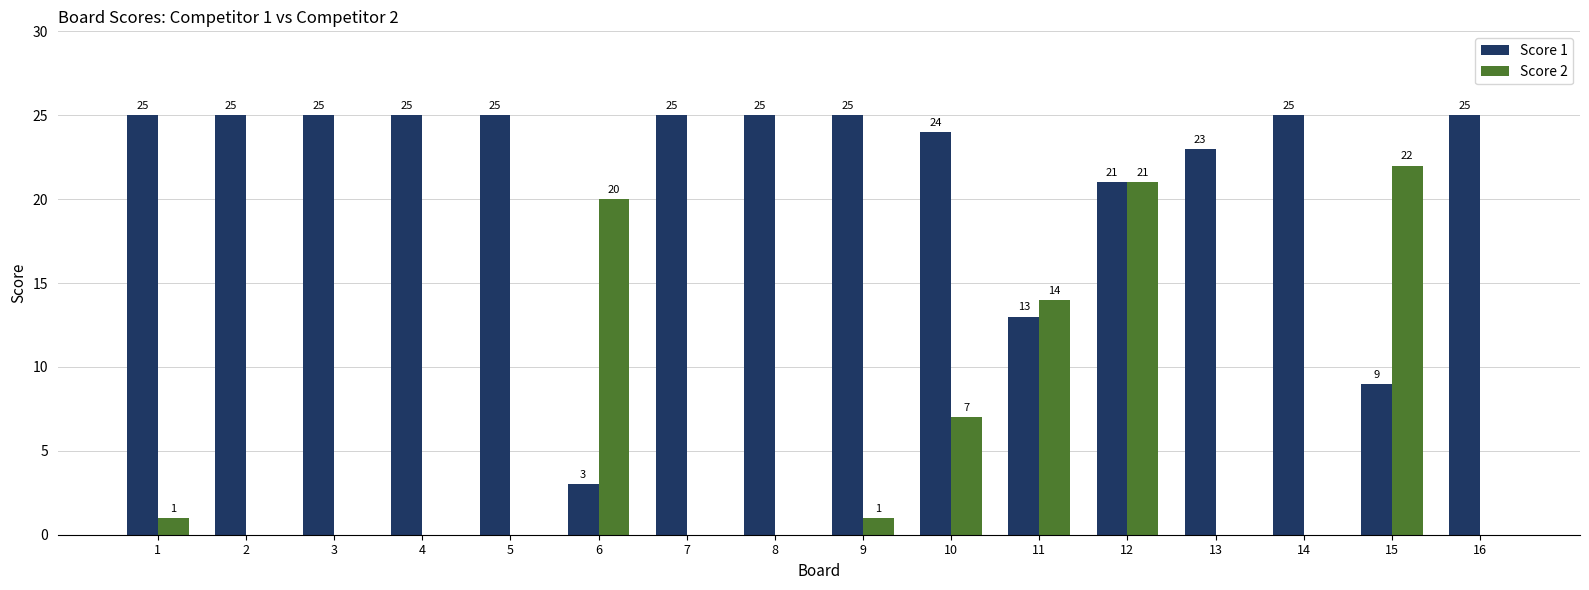

Is it true that Score 1 equals 25 at 14?

True